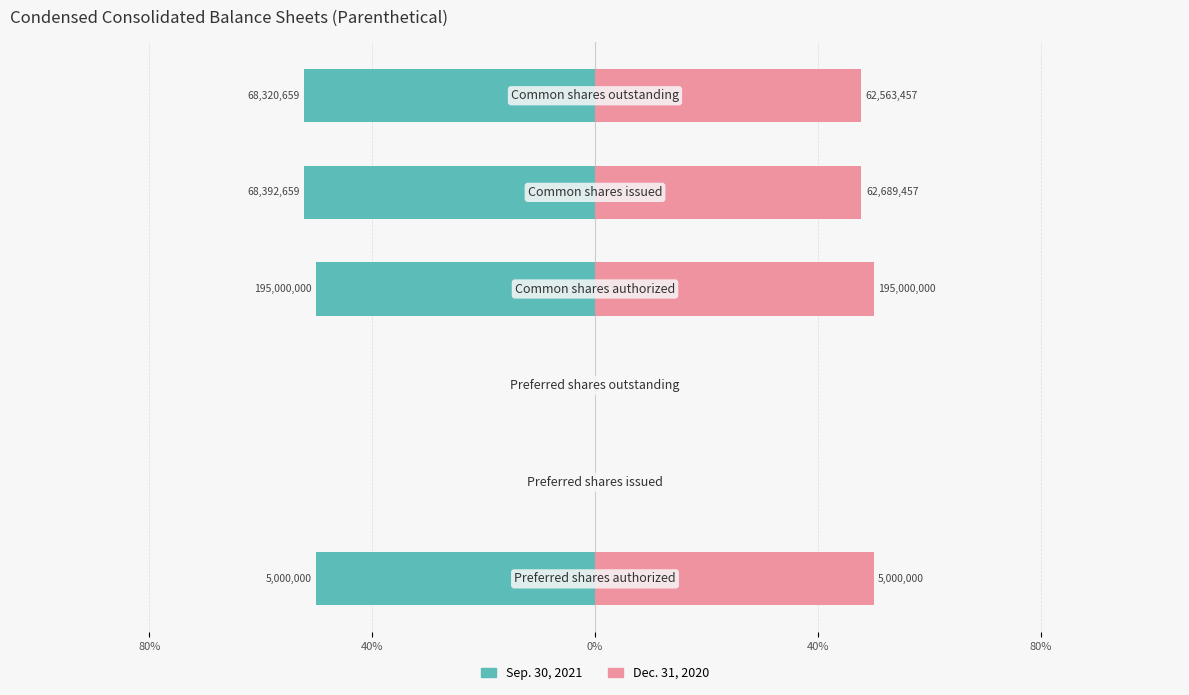

What is the difference between the second highest and second lowest values in the Sep. 30, 2021 series?

52.2